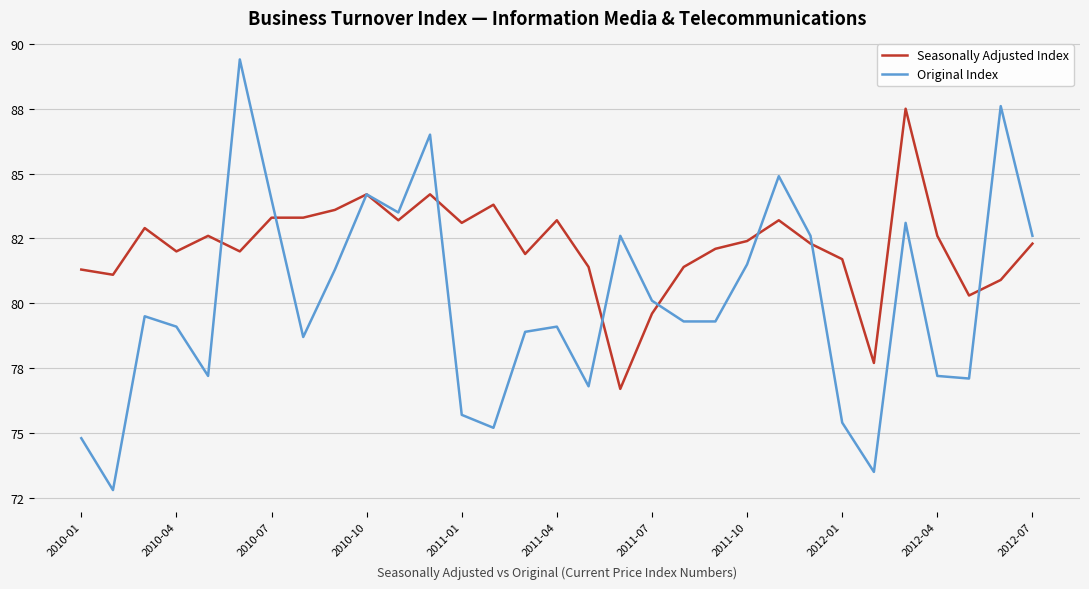

How many interior local valleys does the Original Index series have?

8